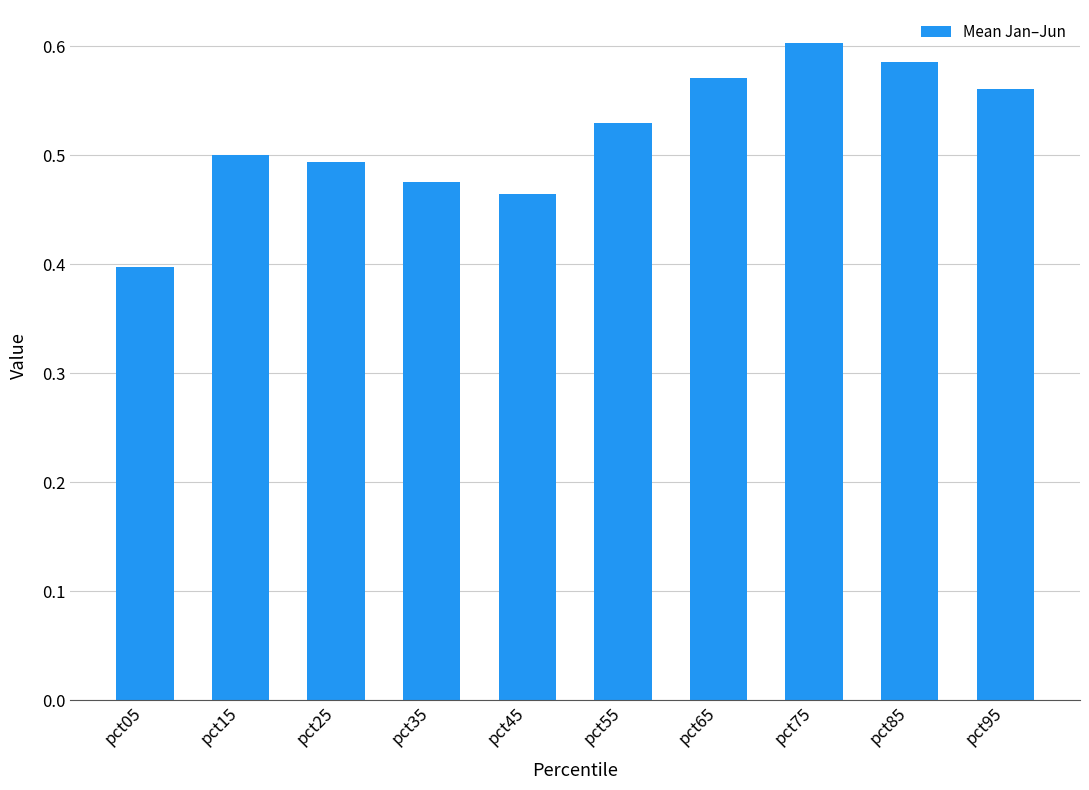

At which label is the value closest to 0?

pct05